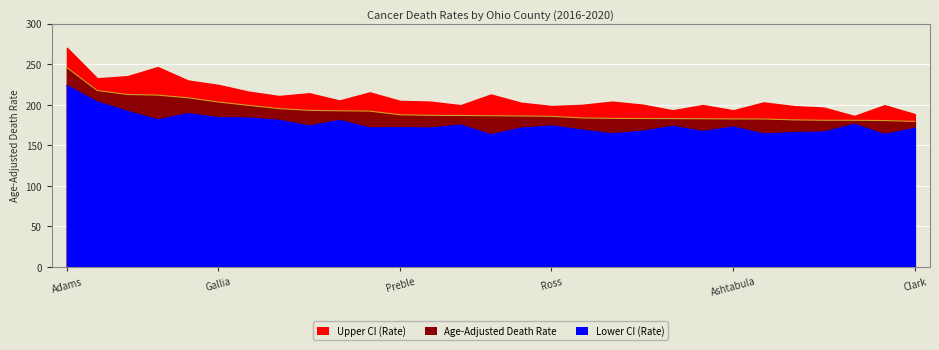

True or false: Age-Adjusted Death Rate and Lower CI (Rate) cross at least once.

False